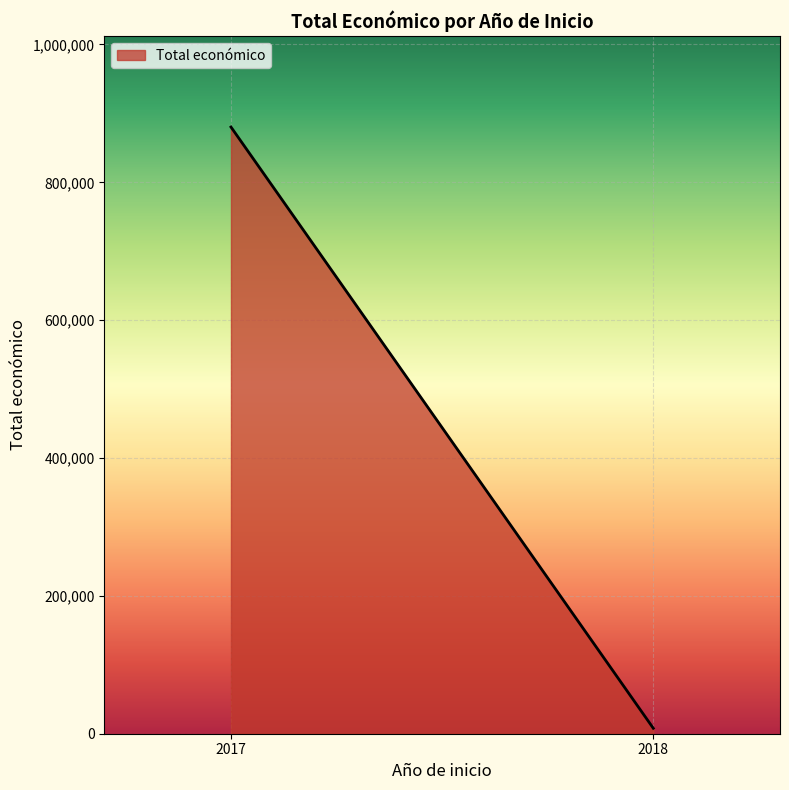

What is the difference between the maximum and minimum values?

872309